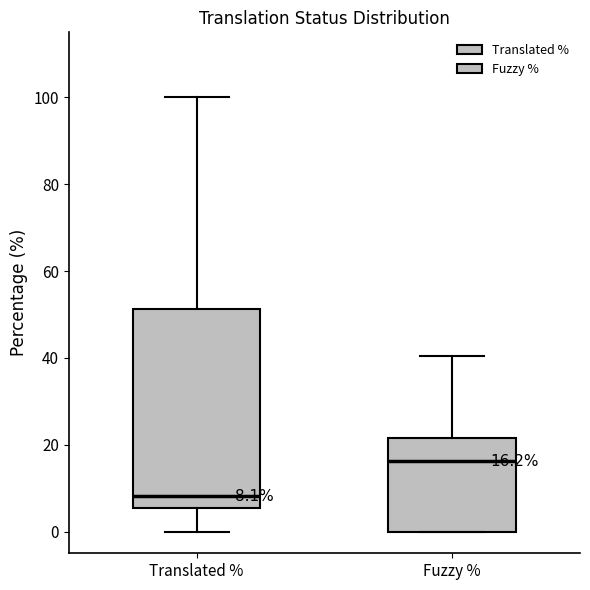

Which box's median line is the highest?

Fuzzy %